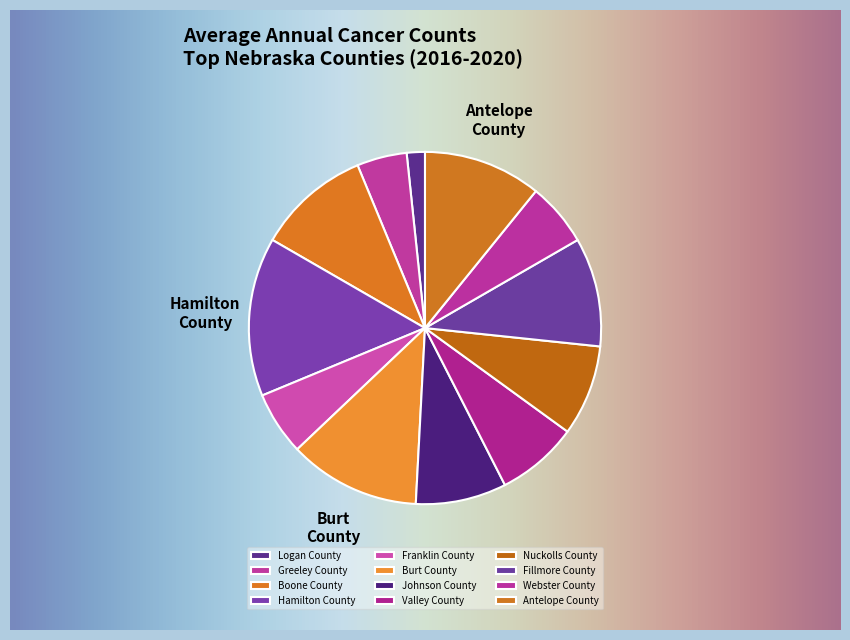

To the nearest percent, what is the combined percentage of Boone County and Webster County?

16%